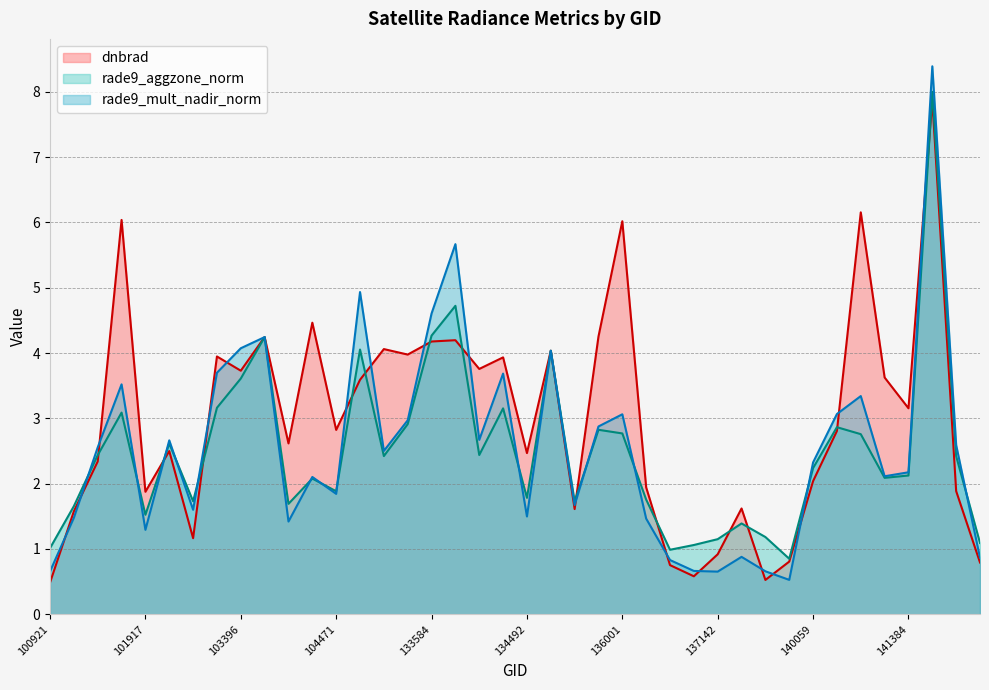

At which category does rade9_aggzone_norm reach its first local peak?

101805